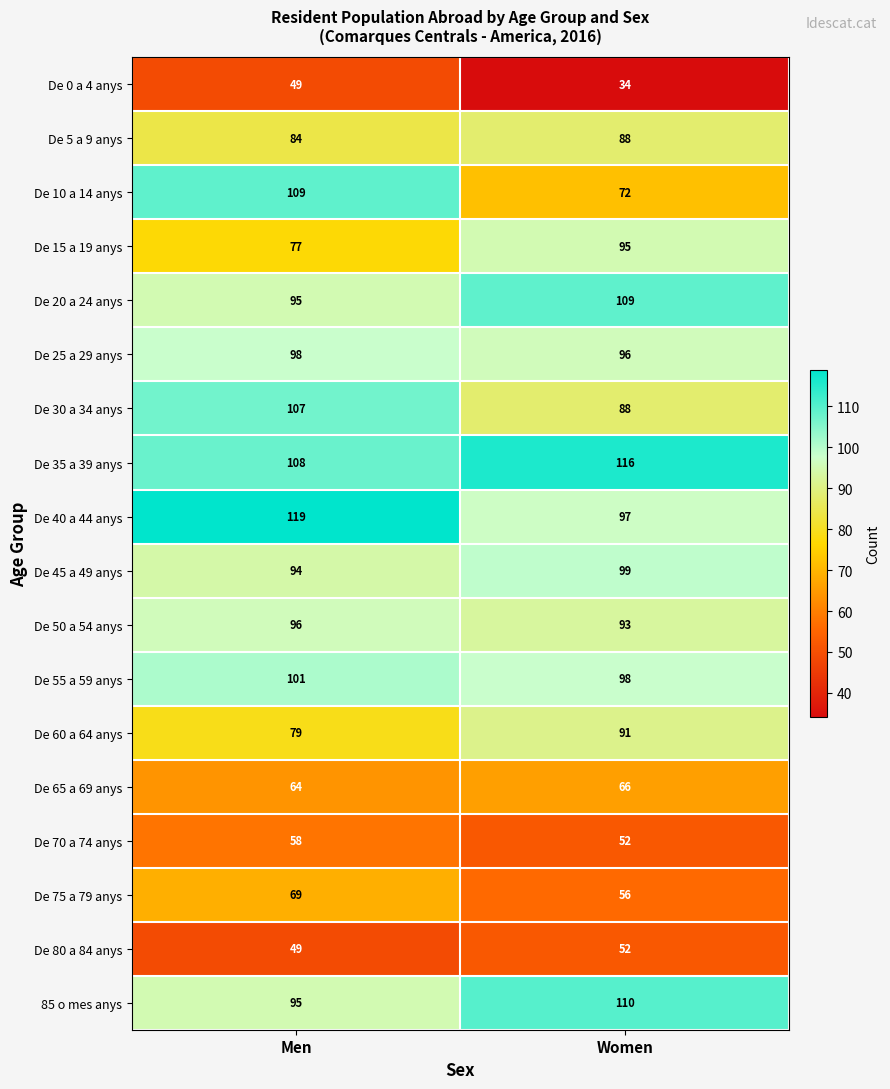

Read the De 0 a 4 anys value at Women, to the nearest 5.

35